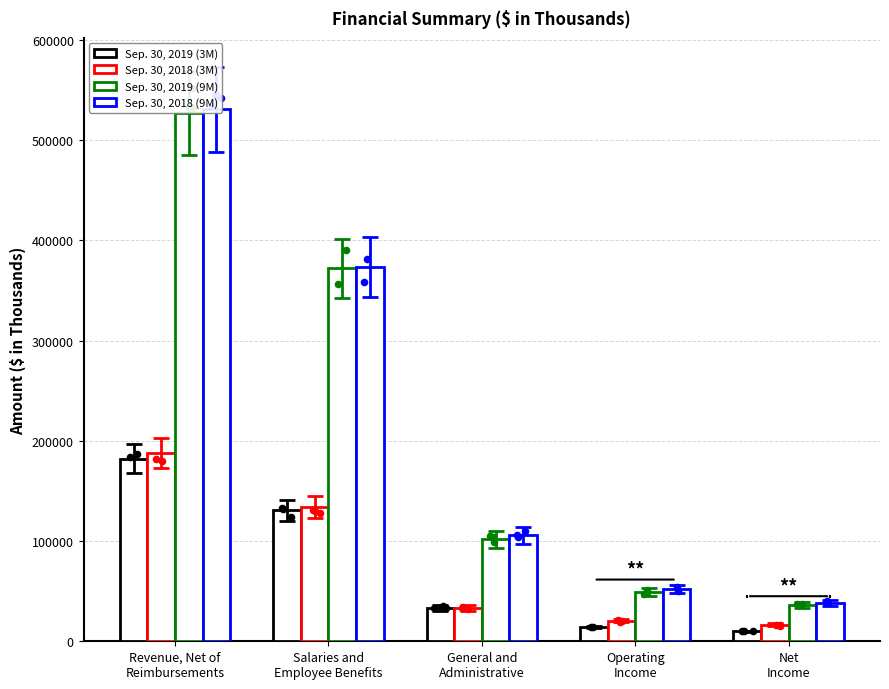

Is the value of Sep. 30, 2019 (9M) at General and
Administrative greater than the value of Sep. 30, 2019 (3M) at General and
Administrative?

Yes